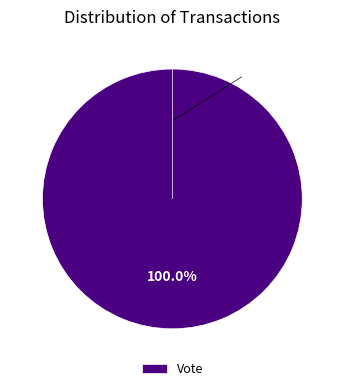

True or false: Vote accounts for 100% of the total.

True